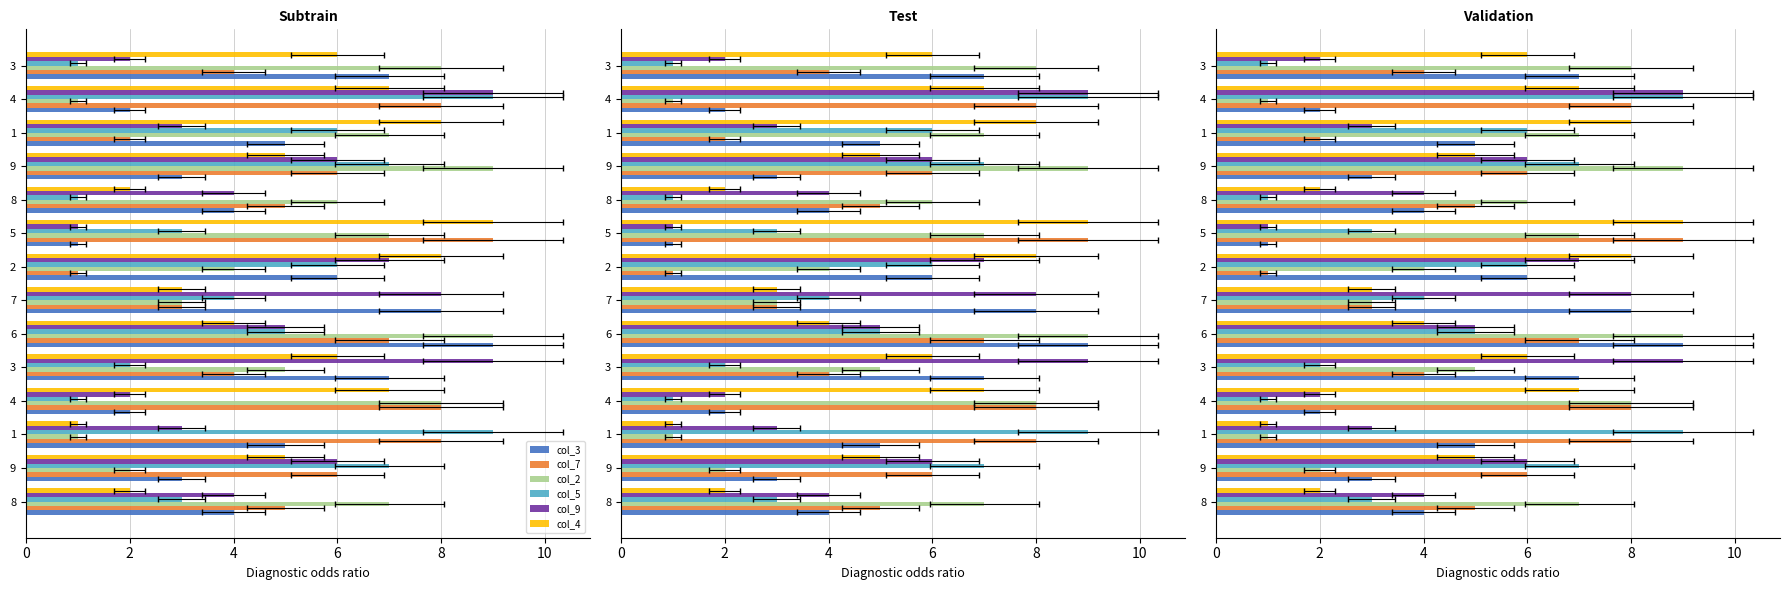

Does the chart contain any negative values?

No